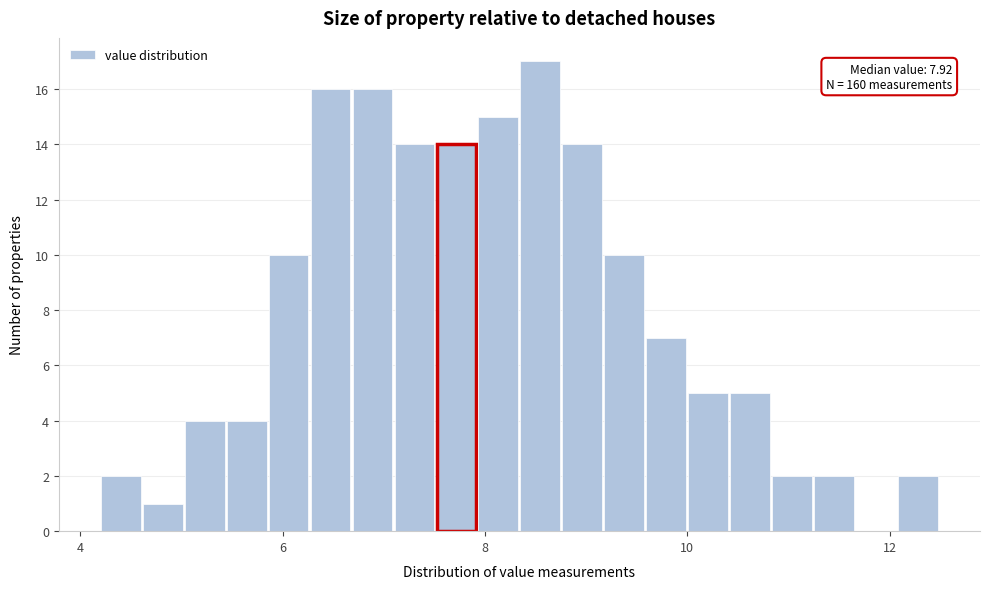

Read against the x-axis, roughly where is the centre of the tallest bar?

8.6